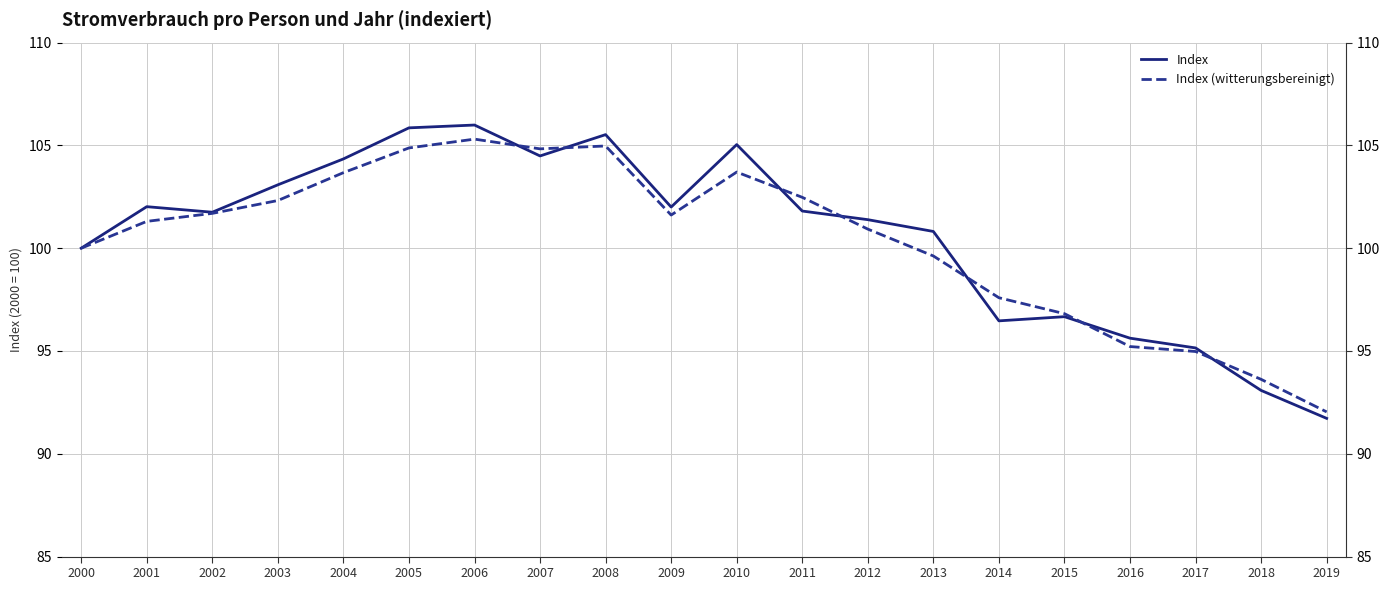

List the series in order of their overall mean, lowest first.

Index (witterungsbereinigt), Index